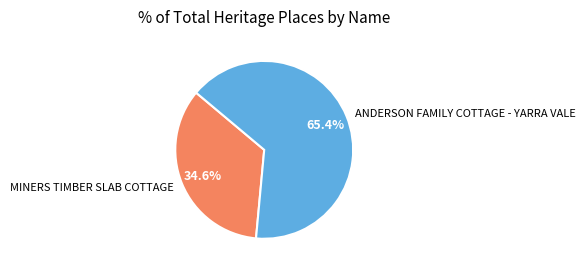

Count the number of slices in the pie.

2